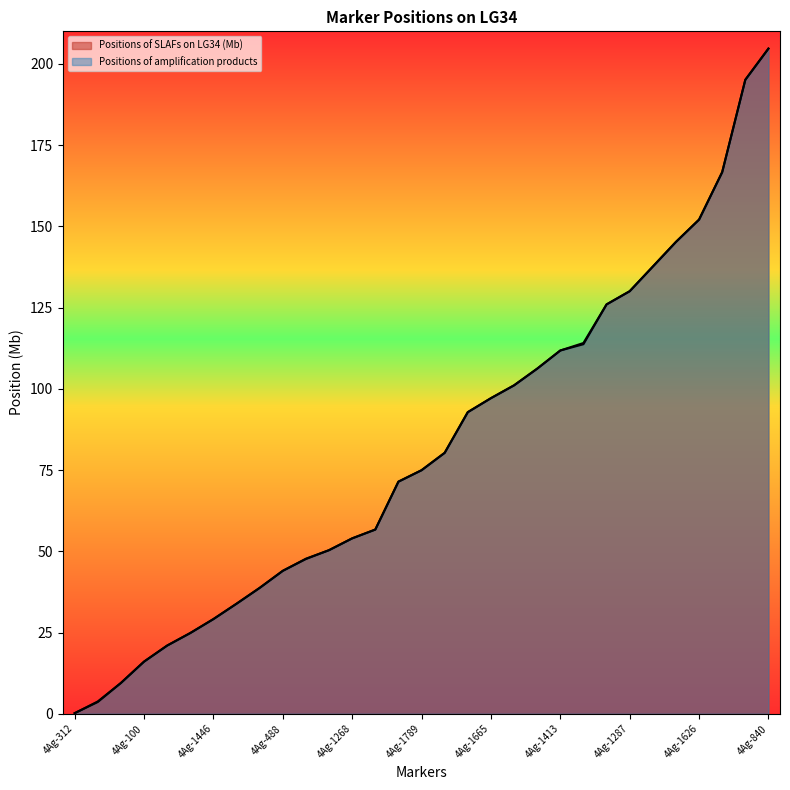

Does the chart have visible grid lines?

No